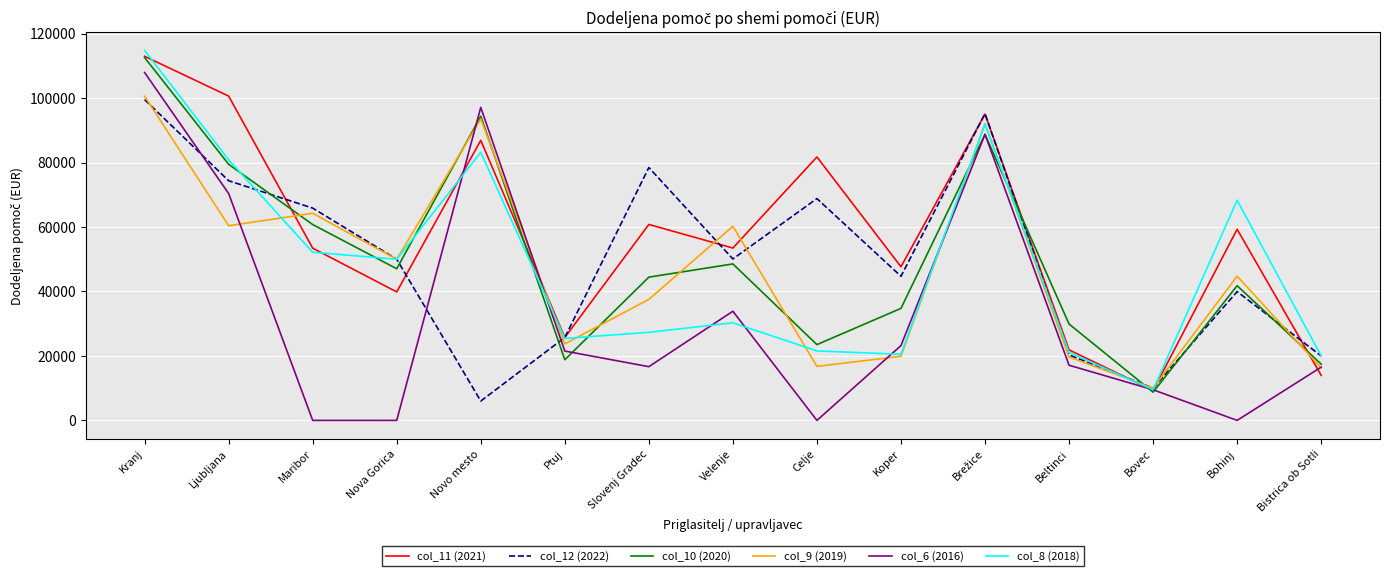

At which label does col_12 (2022) reach its peak?

Kranj